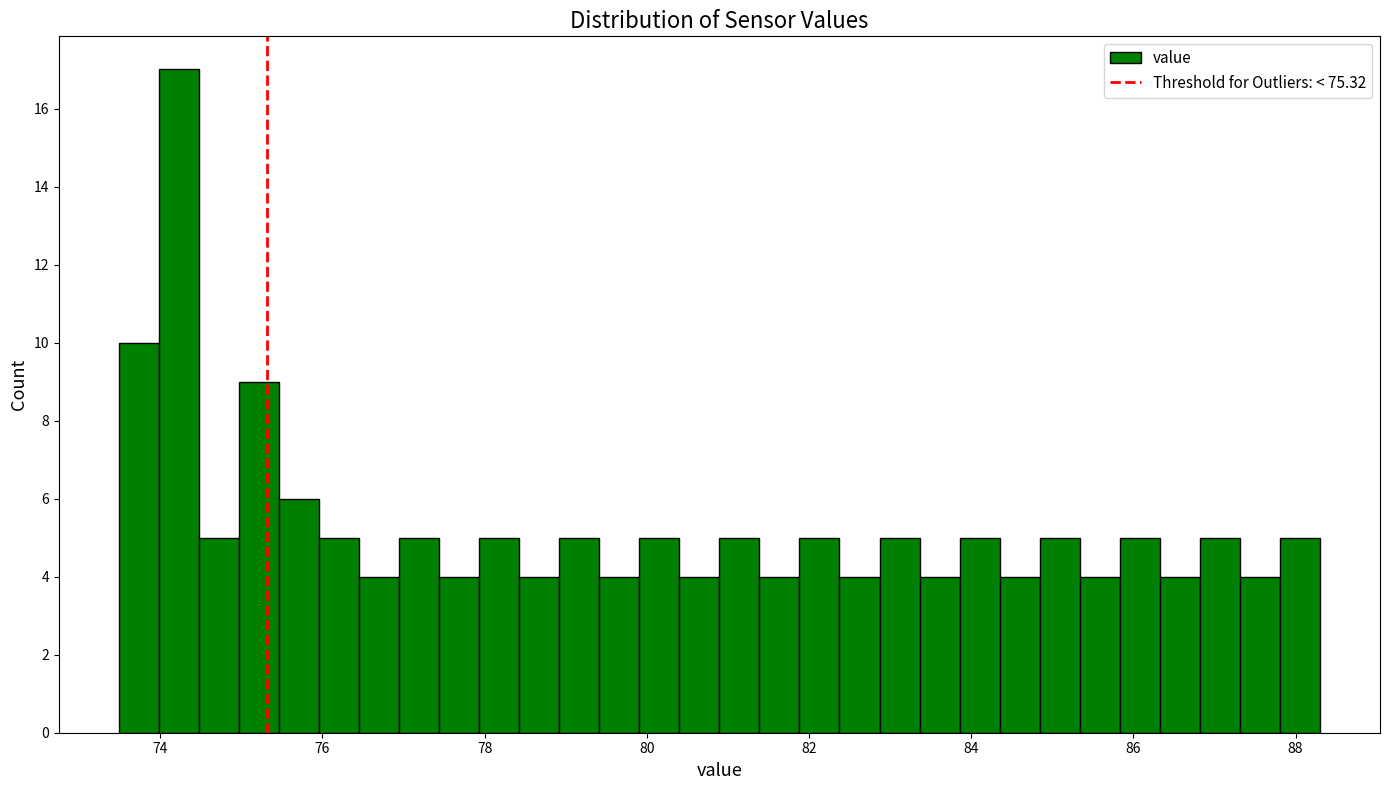

Around what value on the x-axis is the tallest bar? Give the approximate position of its centre, as read against the axis.

74.2